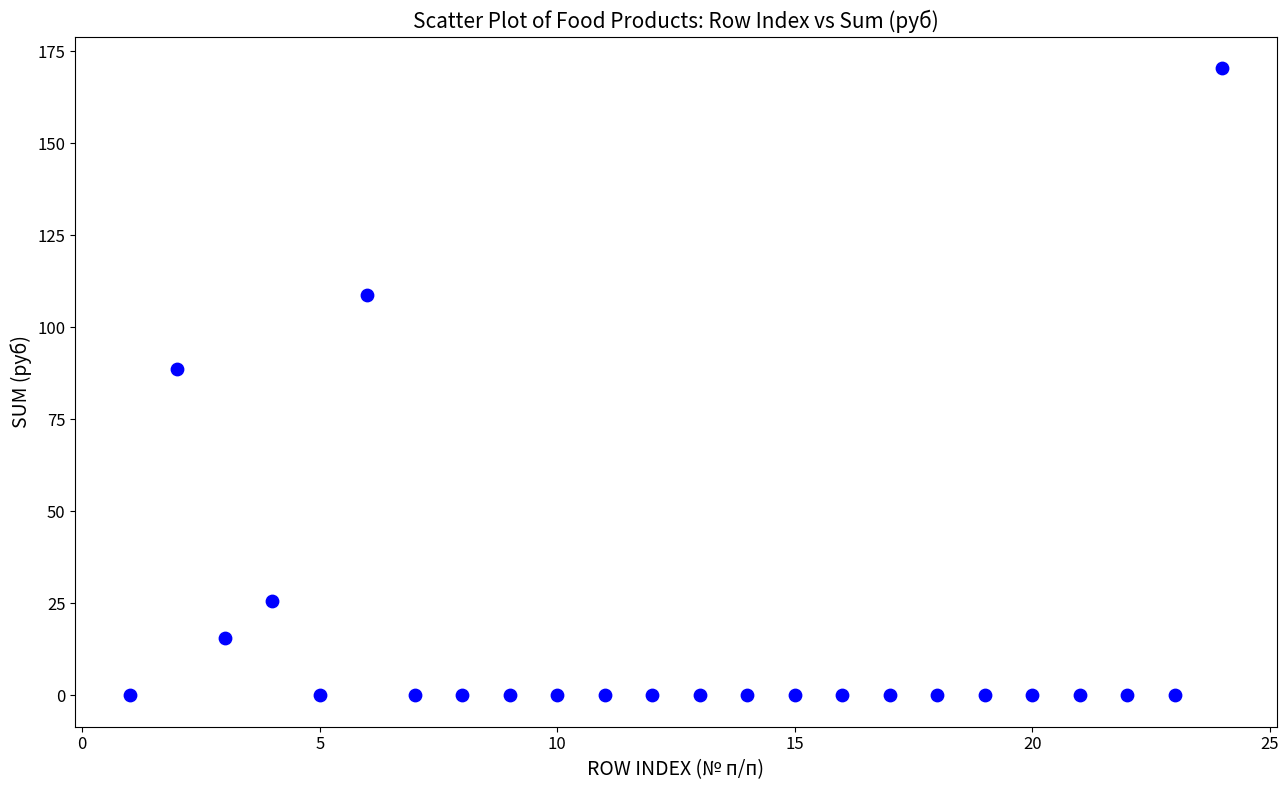

What Y value in the scatter plot is closest to 85?

88.6